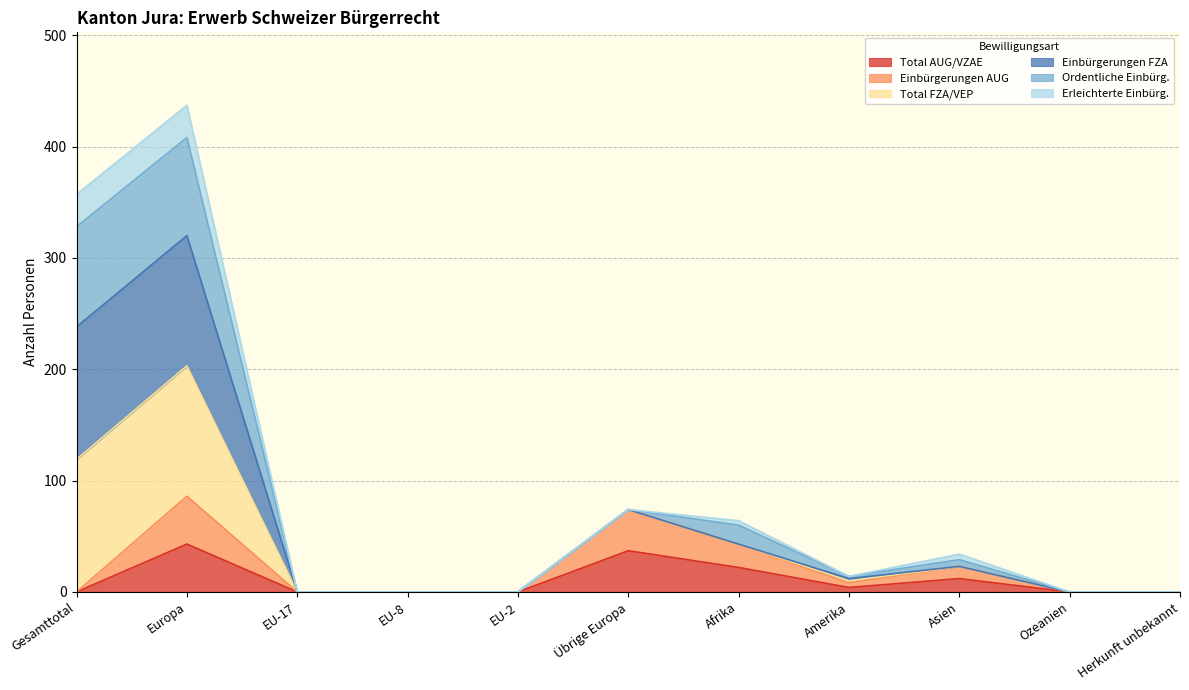

True or false: Einbürgerungen AUG has more than 2 points higher than both neighbors.

True